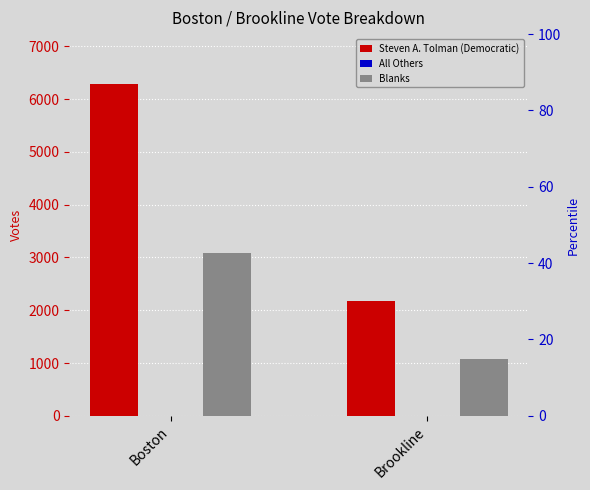

How many groups of bars are there?

2